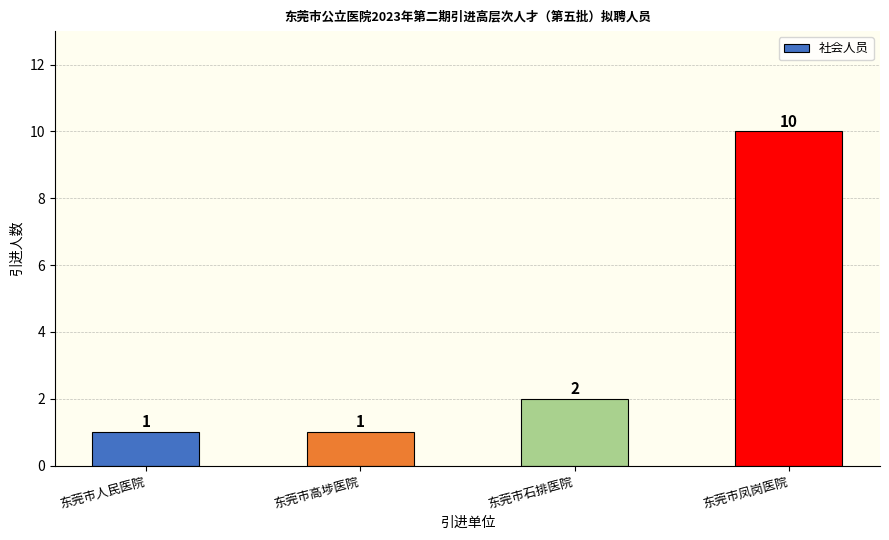

Where is the data nearest to the value 5?

东莞市石排医院